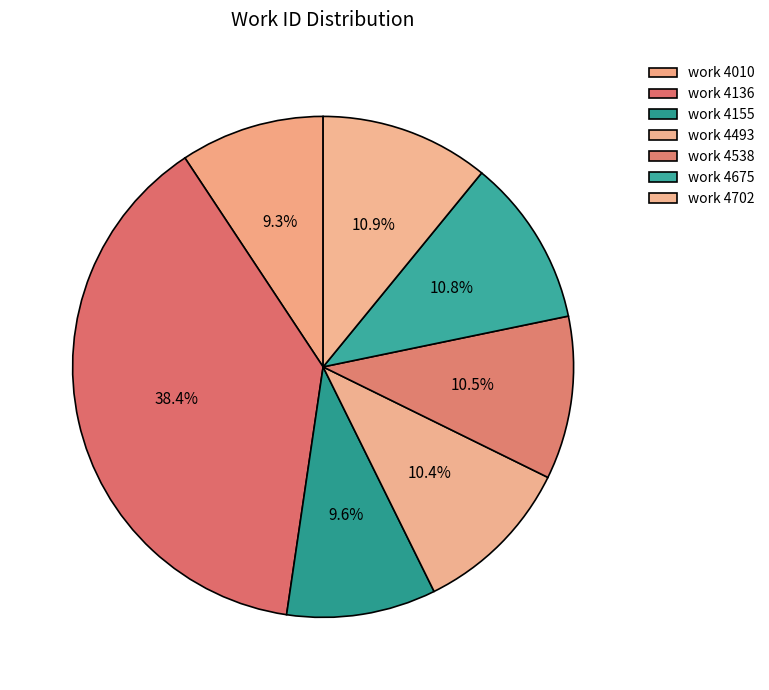

How many segments does this pie chart have?

7